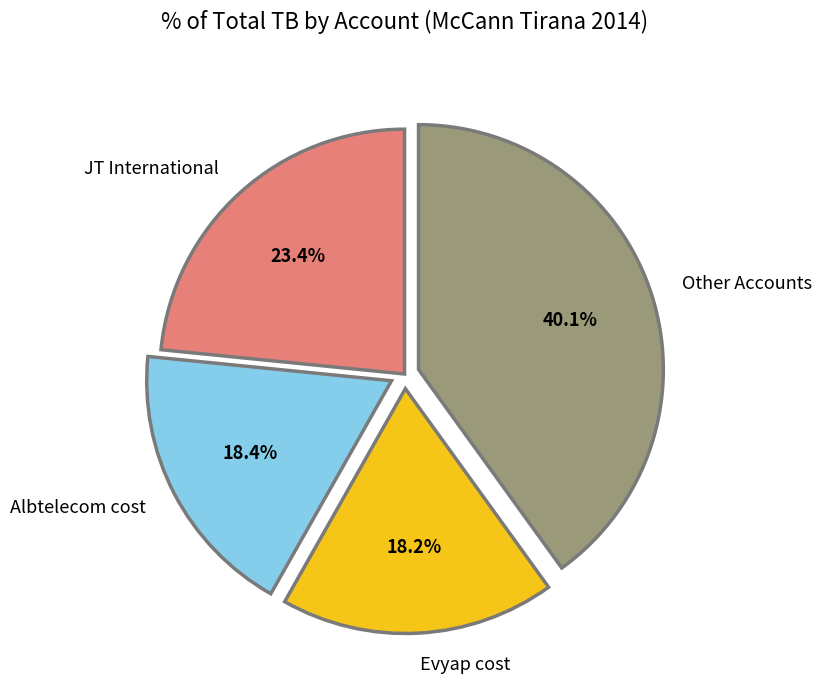

Between JT International and Albtelecom cost, which is larger?

JT International